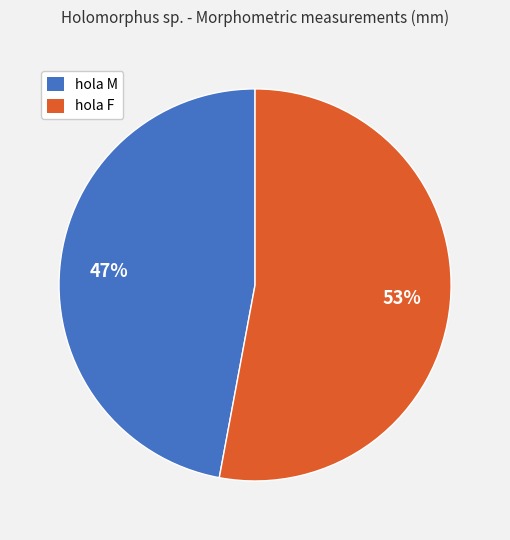

Is there a majority slice in this chart?

Yes